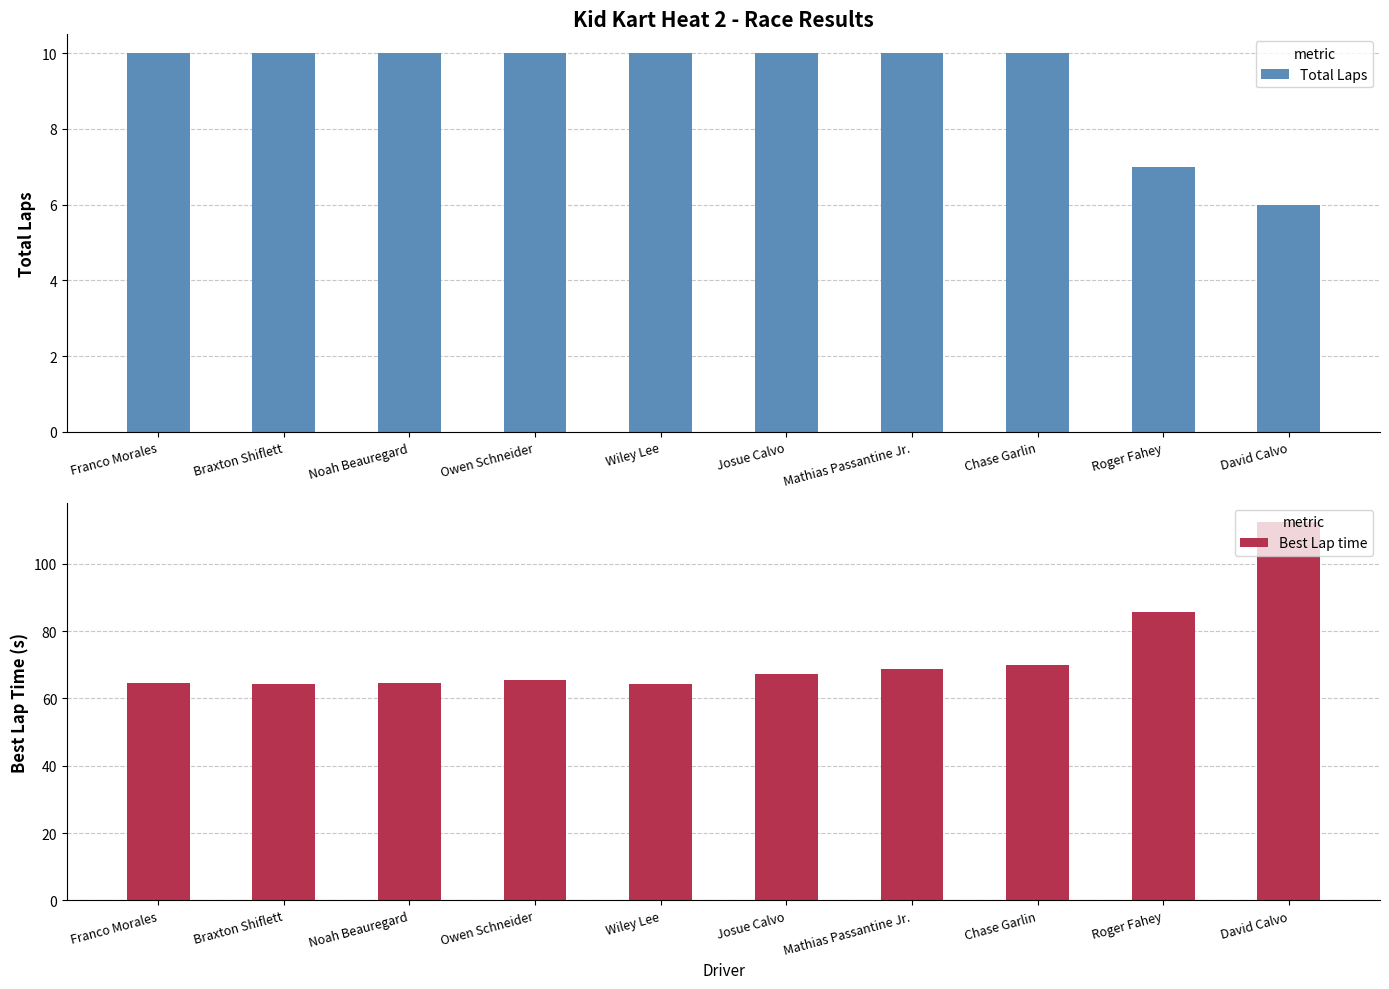

What is the difference between the maximum and minimum values in the Total Laps series?

4